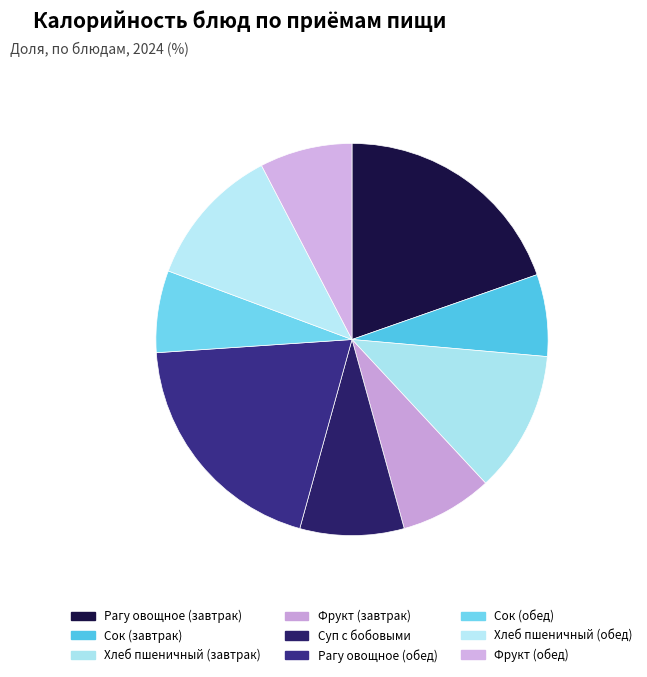

The Хлеб пшеничный (обед) slice represents 12% of the pie. True or false?

True